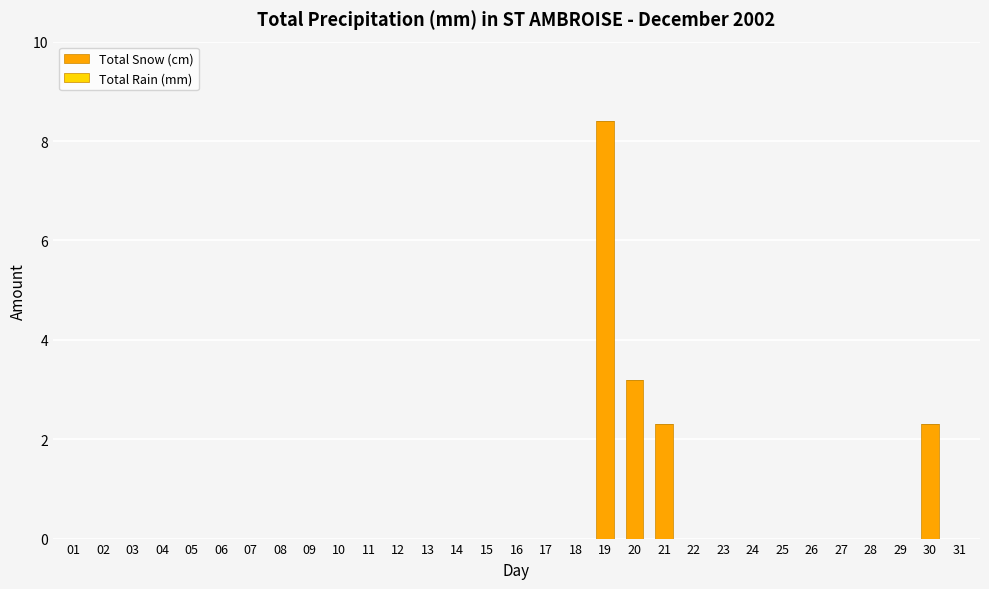

Which has a higher value, 28 or 30?

30